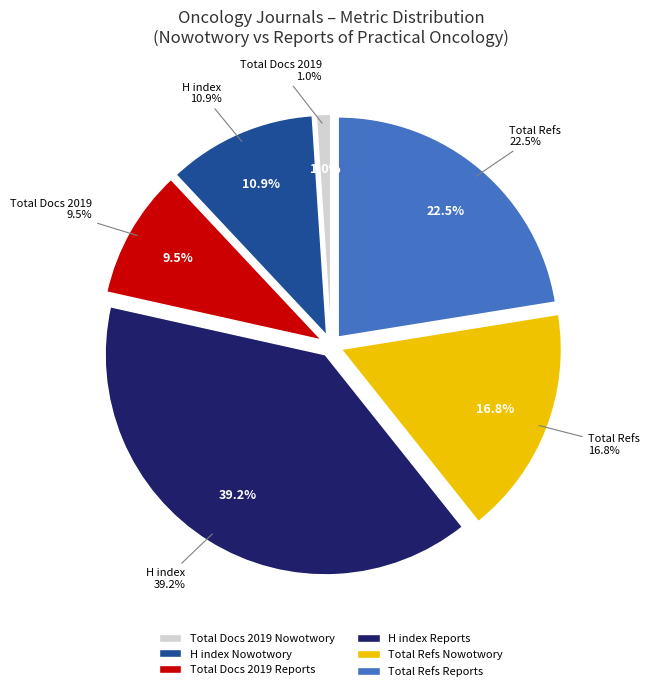

How many segments does this pie chart have?

6